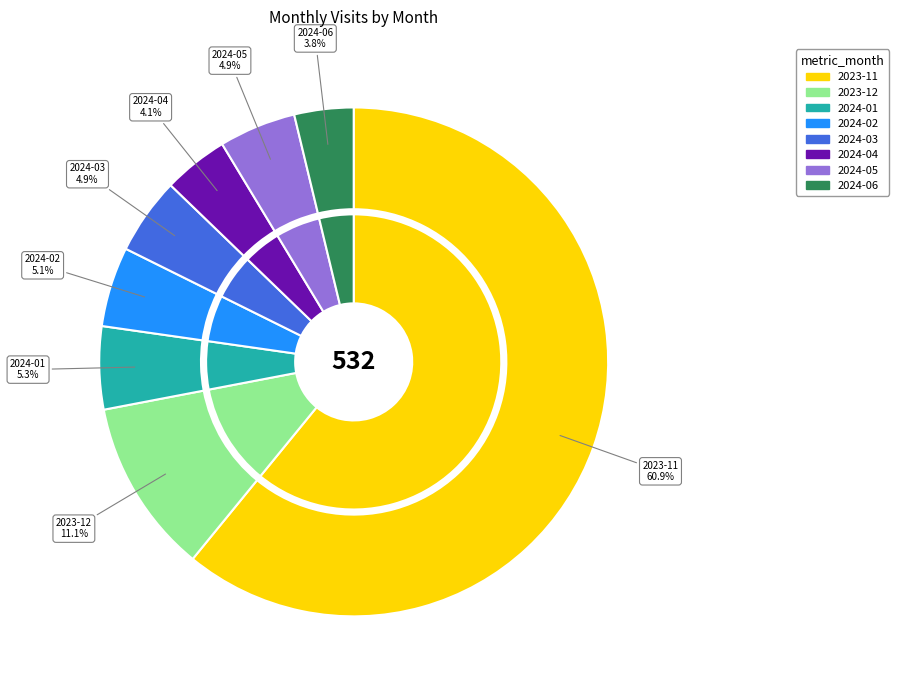

How many segments does this pie chart have?

8